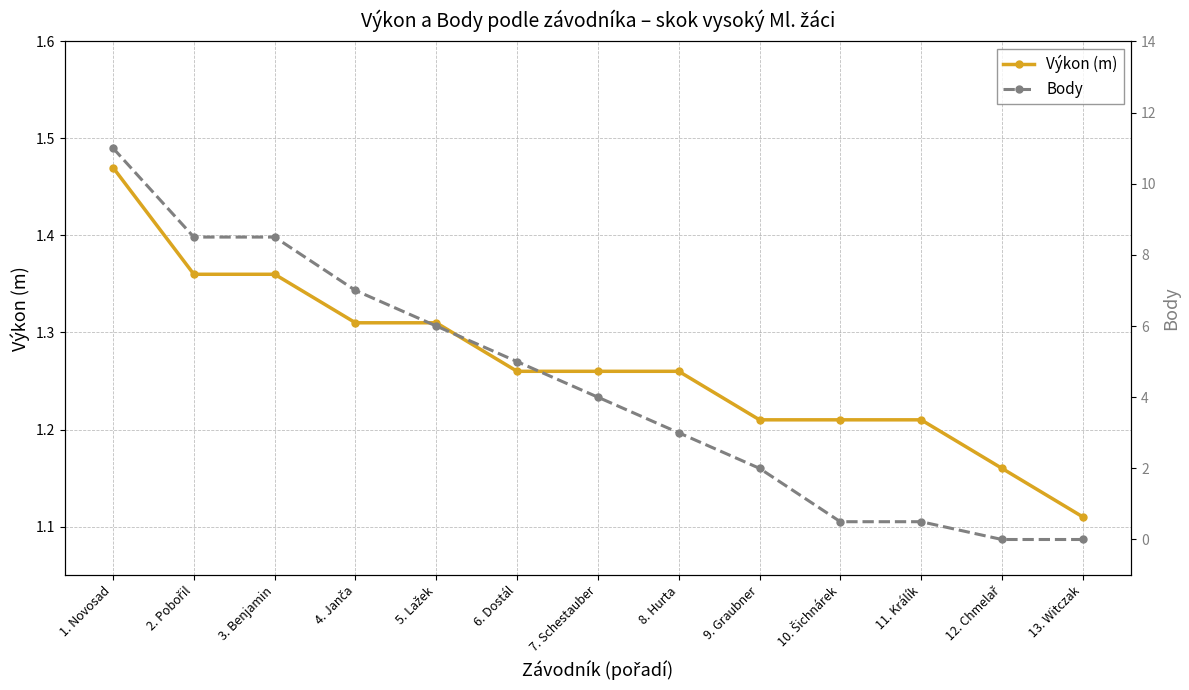

Reading left to right, what are all the values shown in this chart?

Výkon (m): 1.5	1.4	1.4	1.3	1.3	1.3	1.3	1.3	1.2	1.2	1.2	1.2	1.1
Body: 11.0	8.5	8.5	7.0	6.0	5.0	4.0	3.0	2.0	0.5	0.5	0.0	0.0